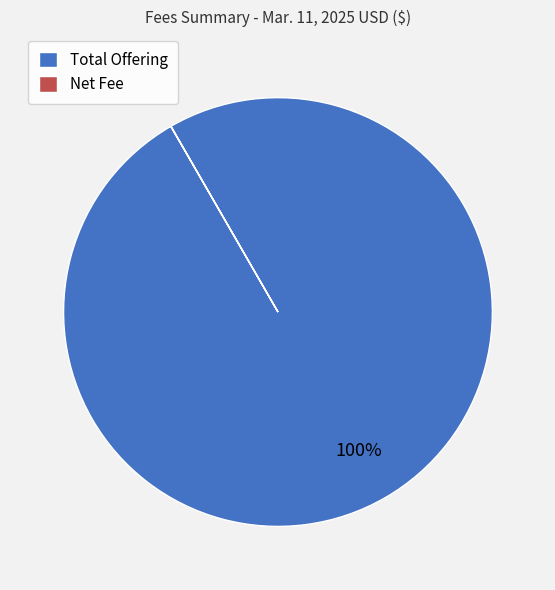

Which category has the biggest portion of the pie?

Total Offering